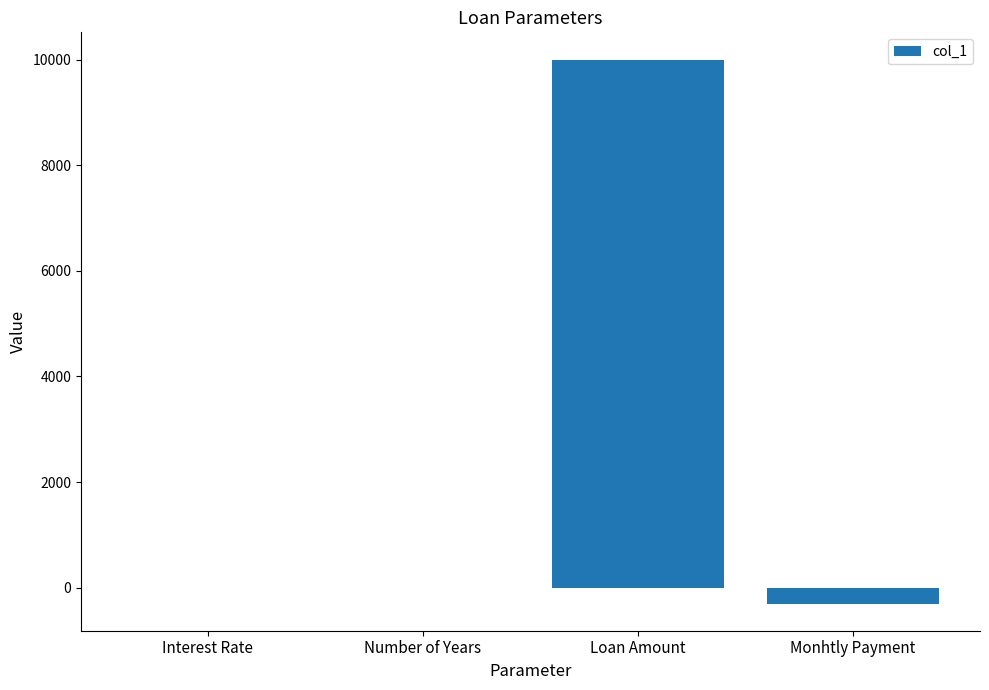

What is the difference between the values at Monhtly Payment and Loan Amount?

10298.5